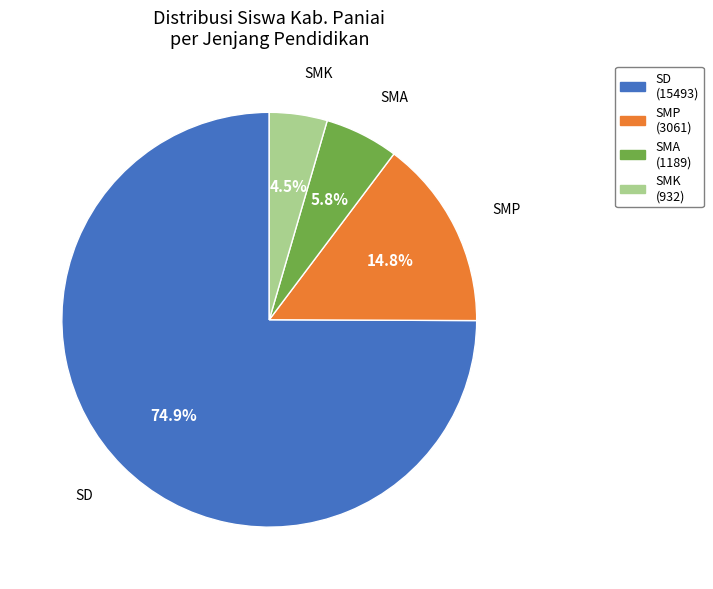

To the nearest percent, what is the average slice percentage?

25%